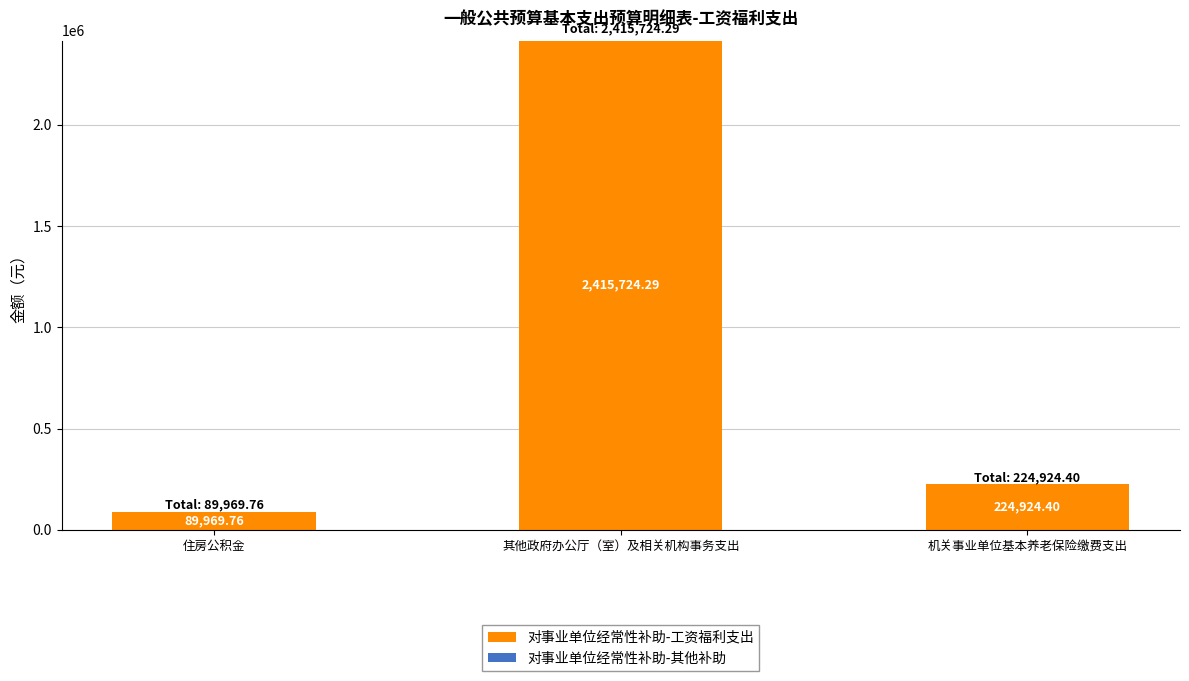

What is the difference between the maximum and second lowest values?

2190799.9